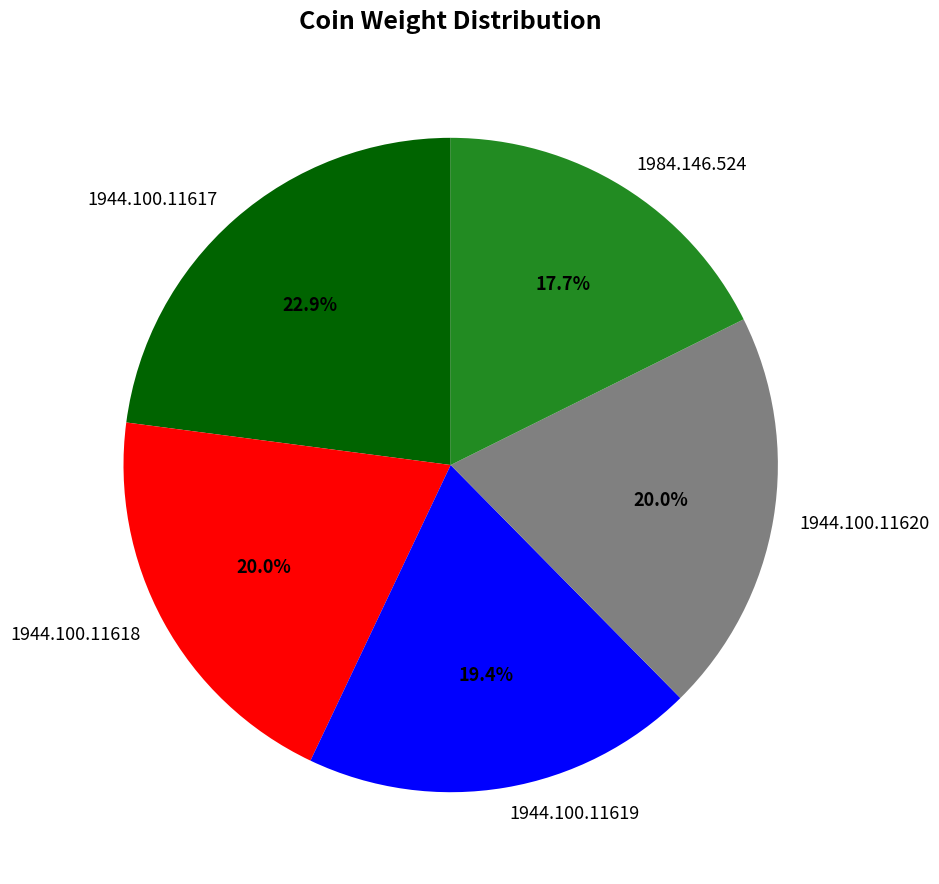

True or false: 1944.100.11618 accounts for 20% of the total.

True